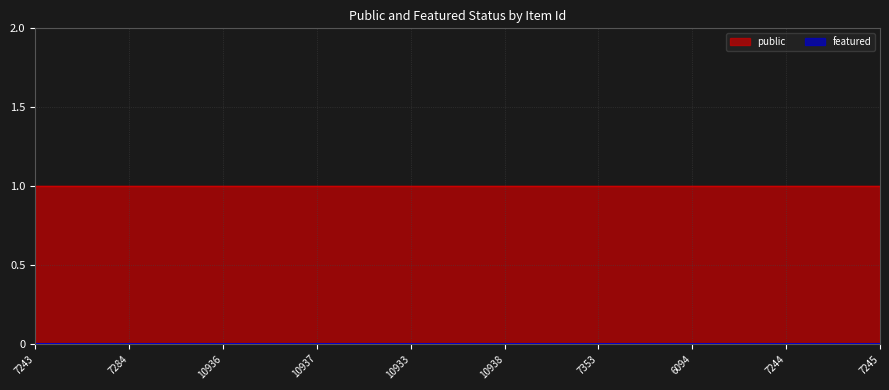

True or false: public and featured intersect in this chart.

False